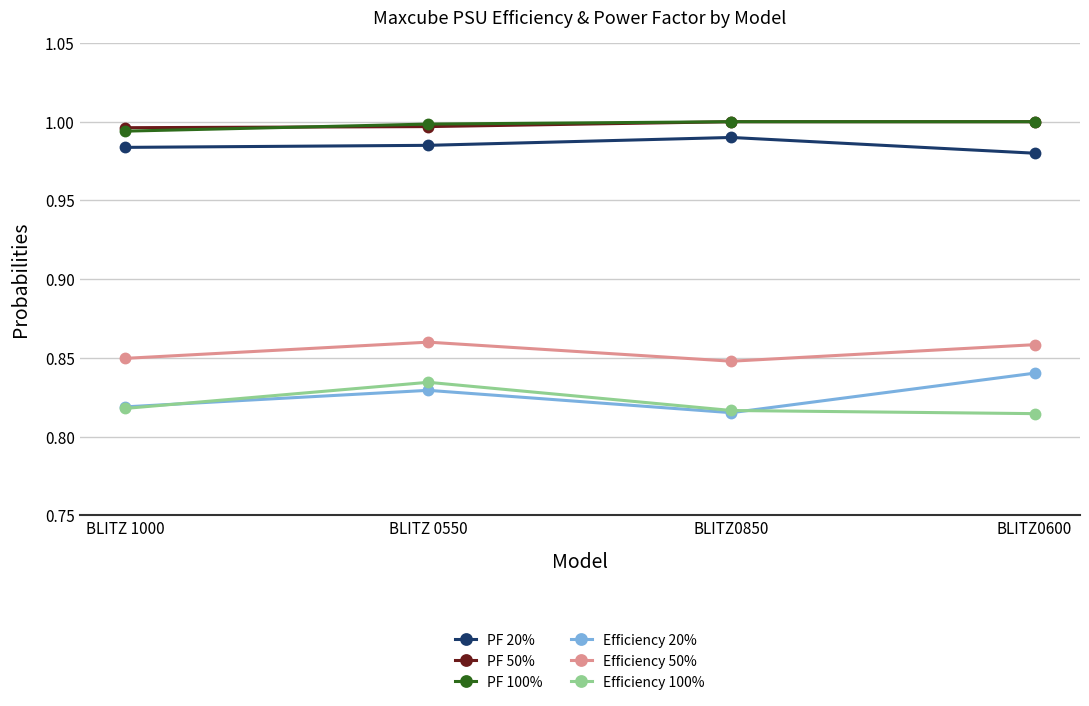

The value of PF 100% at BLITZ0850 is 1.0. True or false?

True